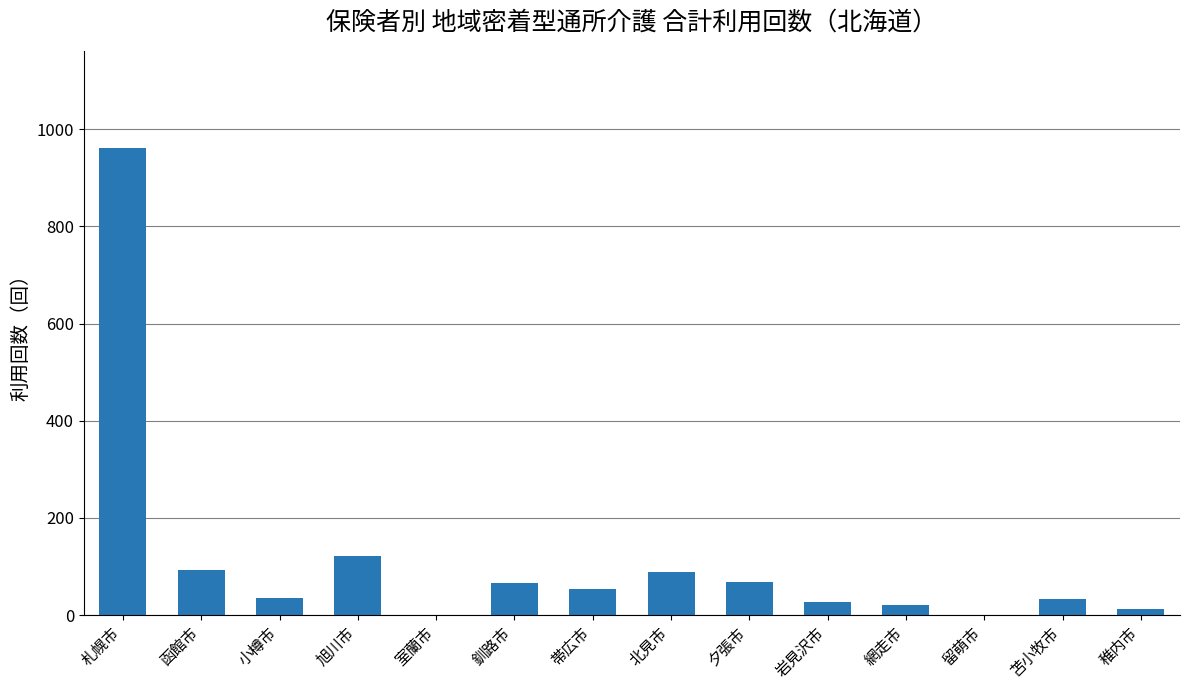

The chart shows a value of 89 at 帯広市. True or false?

False